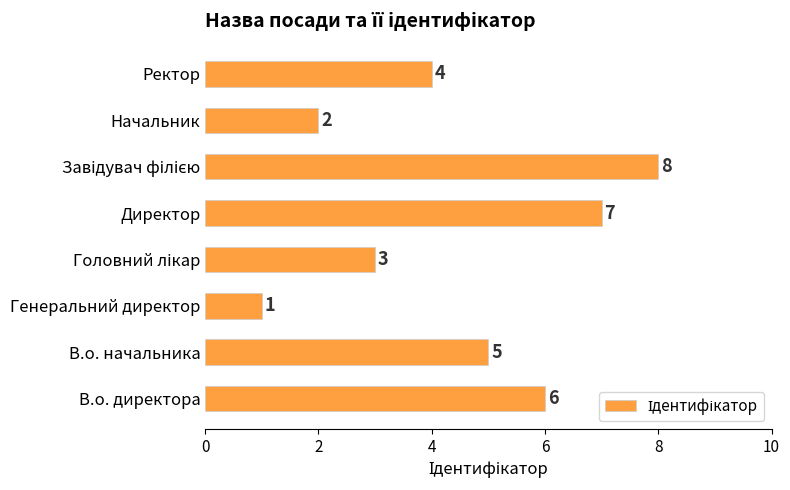

The chart shows a value of 3 at В.о. начальника. True or false?

False